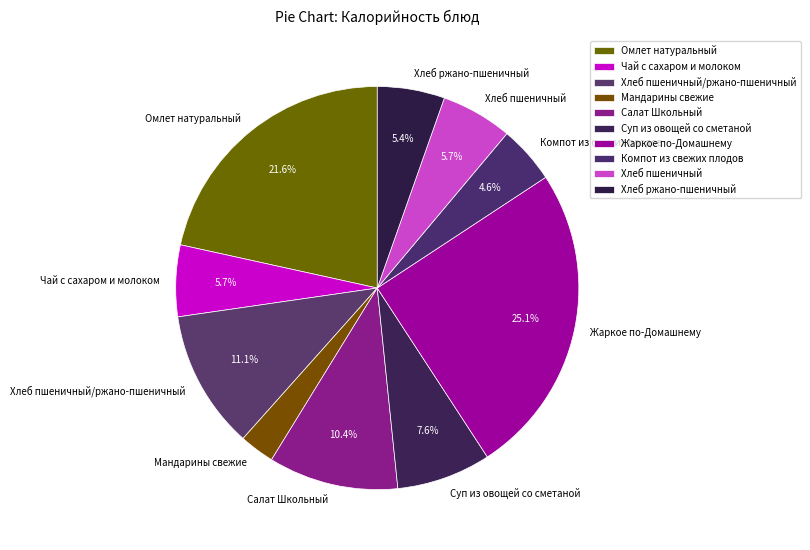

Between Салат Школьный and Хлеб ржано-пшеничный, which is larger?

Салат Школьный